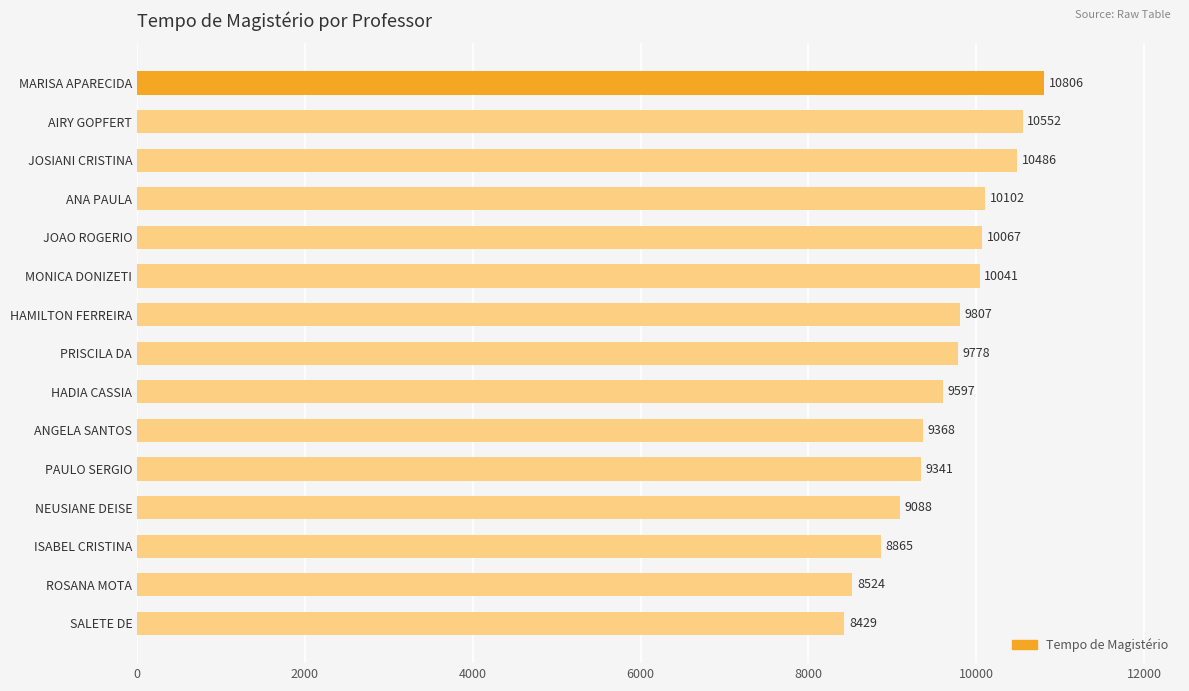

What is the label of the 12th bar from the bottom?

ANA PAULA